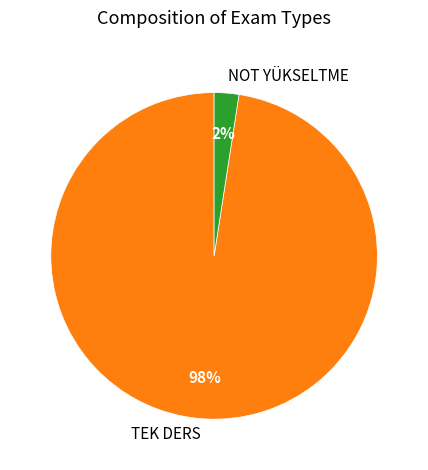

Which category has the smallest portion of the pie?

NOT YÜKSELTME